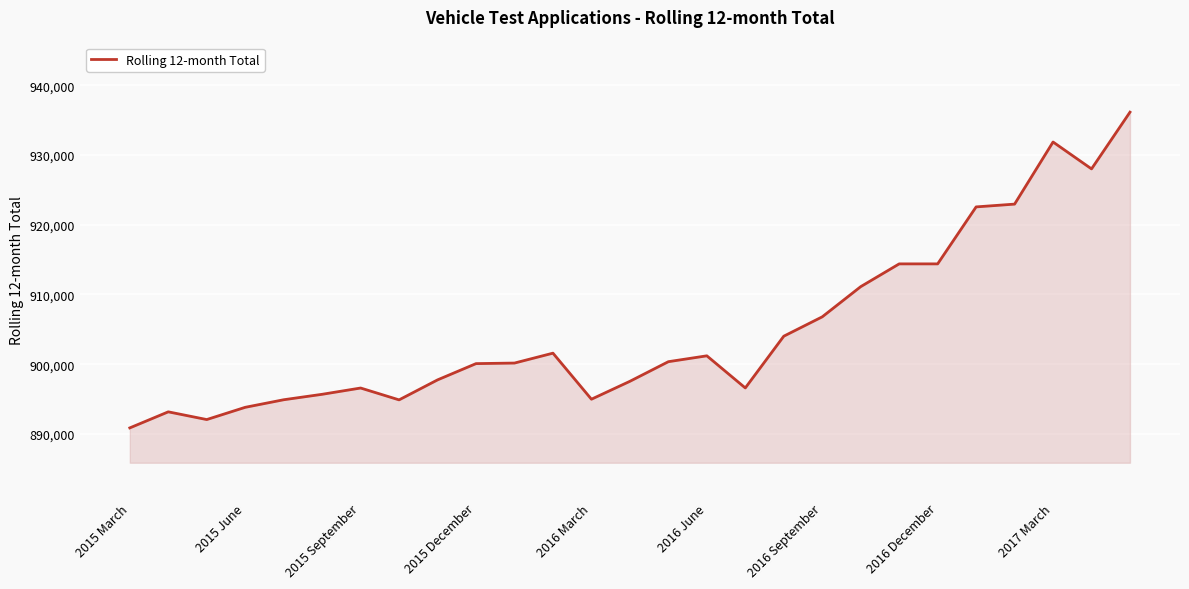

What is the greatest value displayed?

936161